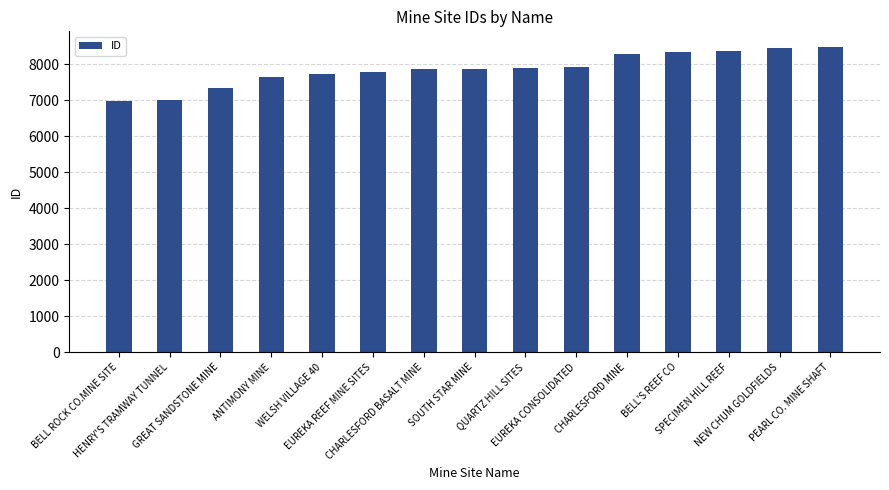

What is the value of the 9th bar from the left?

7908